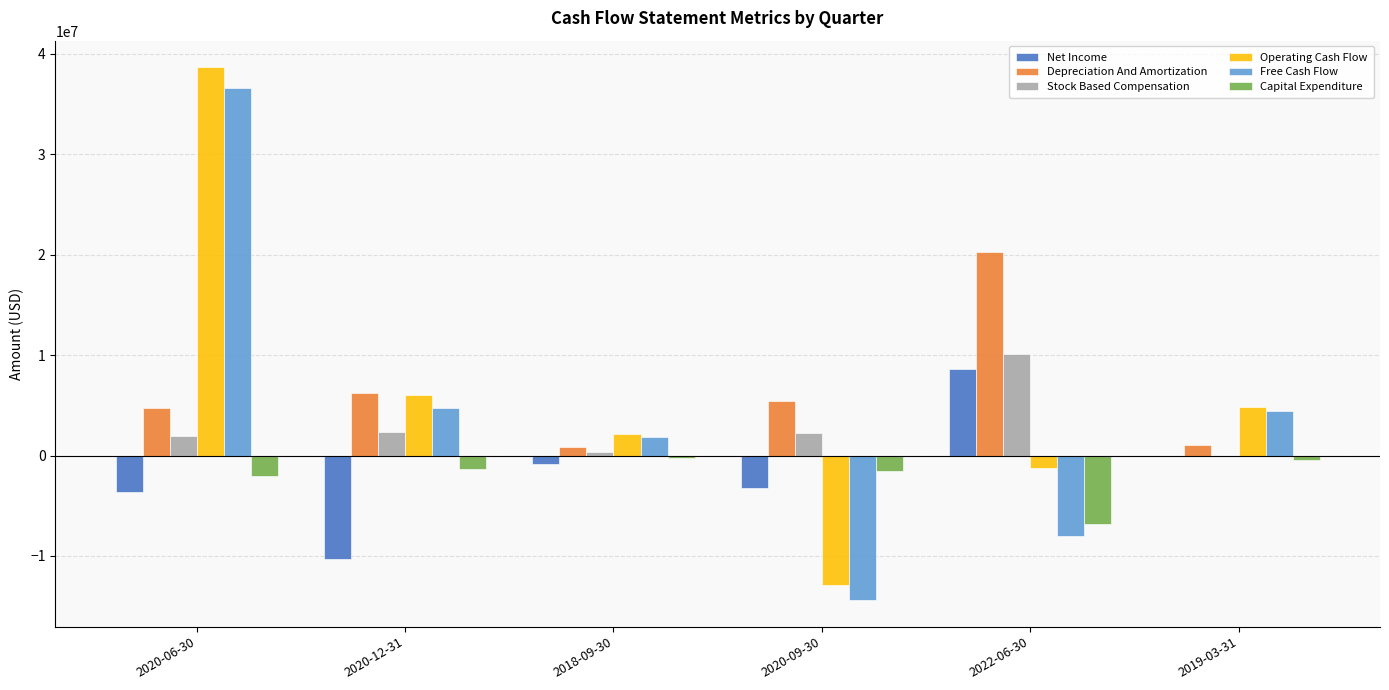

What is the greatest value displayed?

38673000